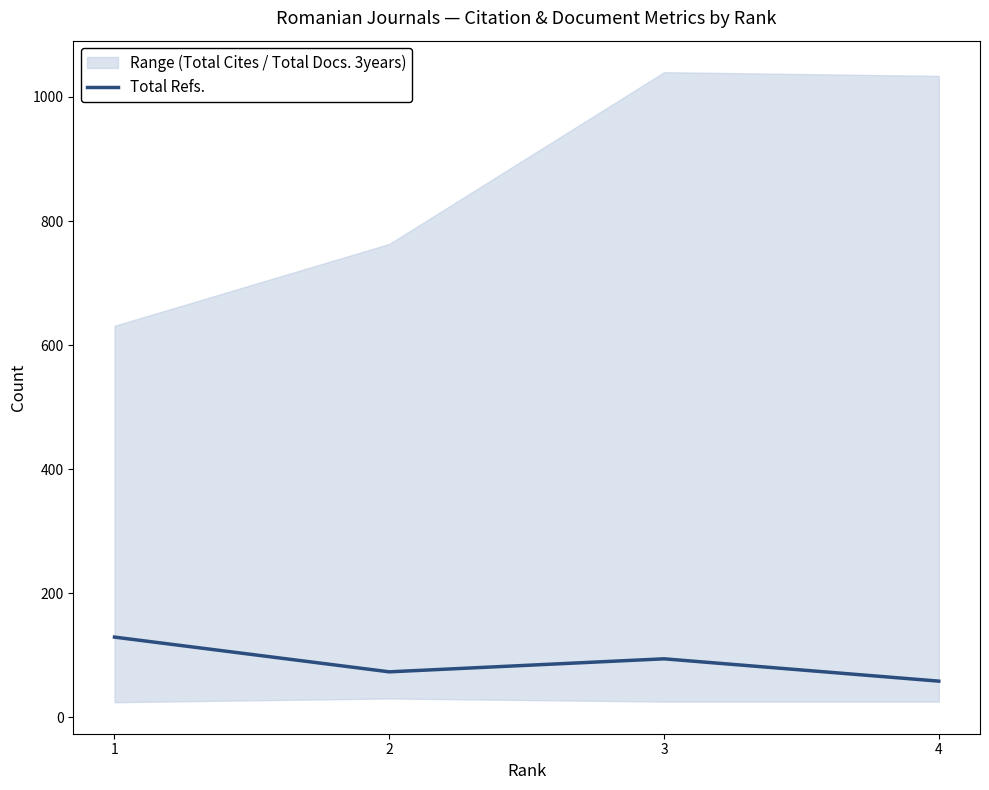

Is this an area chart (filled region under the line)?

No